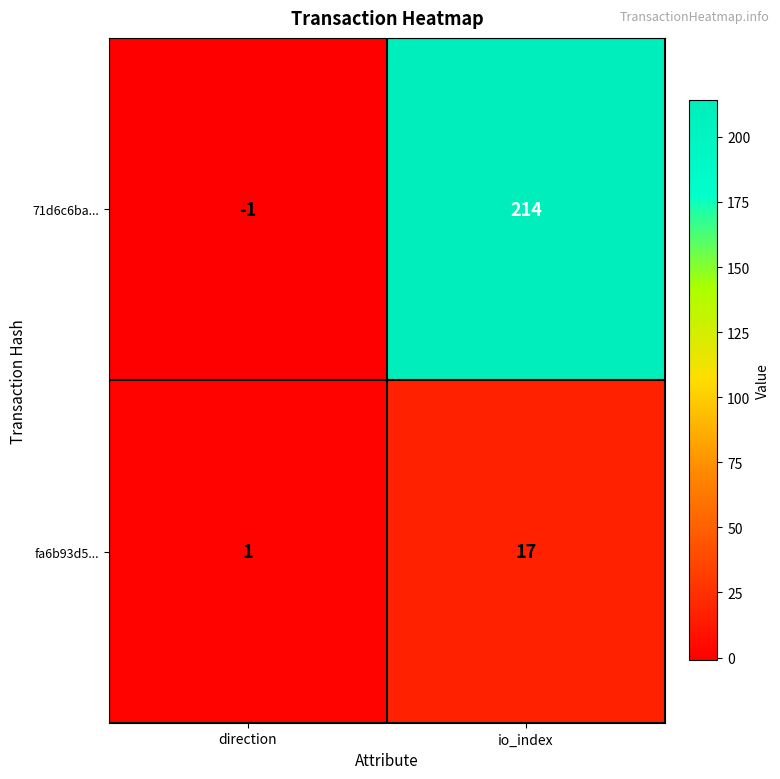

What is the greatest value displayed?

214